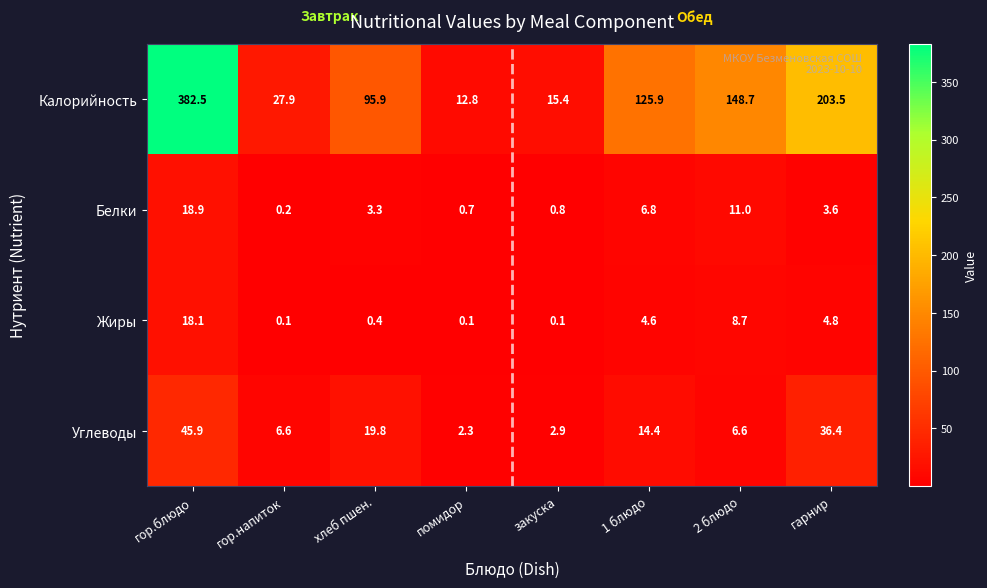

Which series changed the most between гор.напиток and закуска?

Калорийность